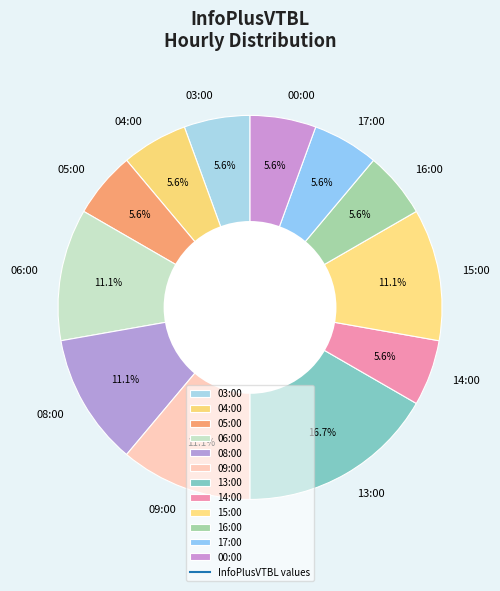

Do 09:00 and 08:00 together represent more than half of the pie?

No